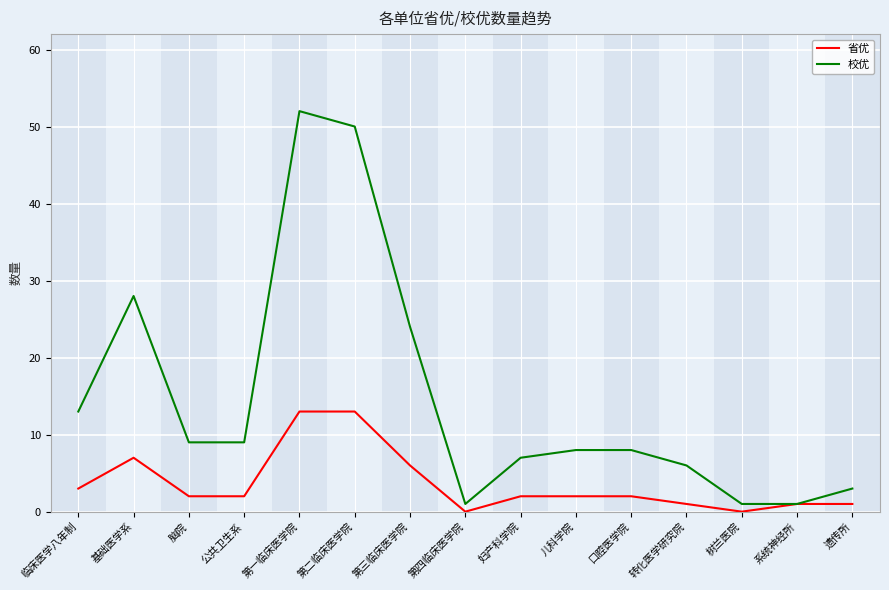

True or false: 校优 has a value of 9 at 脑院.

True